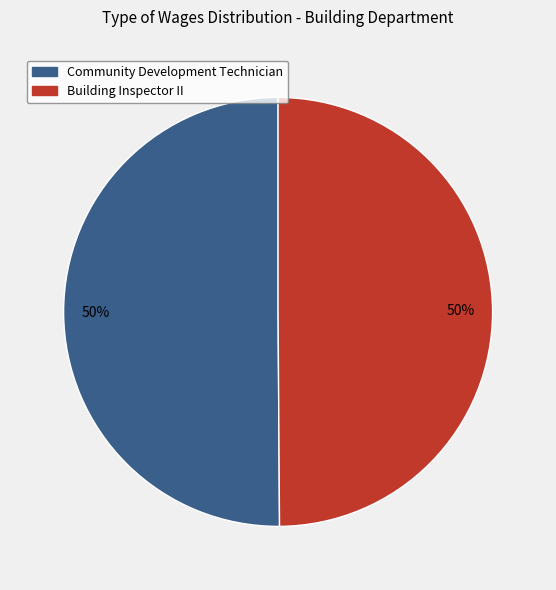

Approximately how many times larger is the value at Building Inspector II compared to Community Development Technician?

1.0